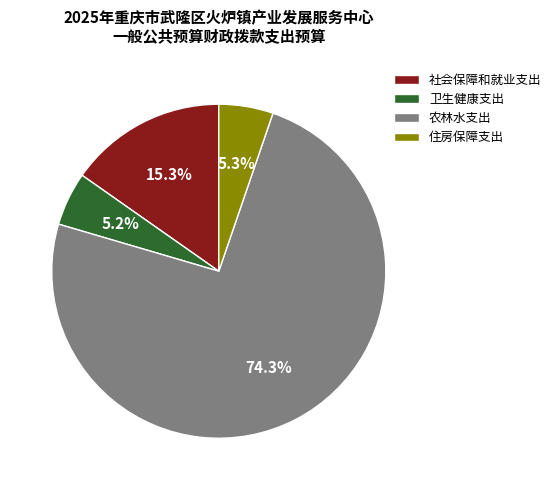

Which category accounts for the majority?

农林水支出